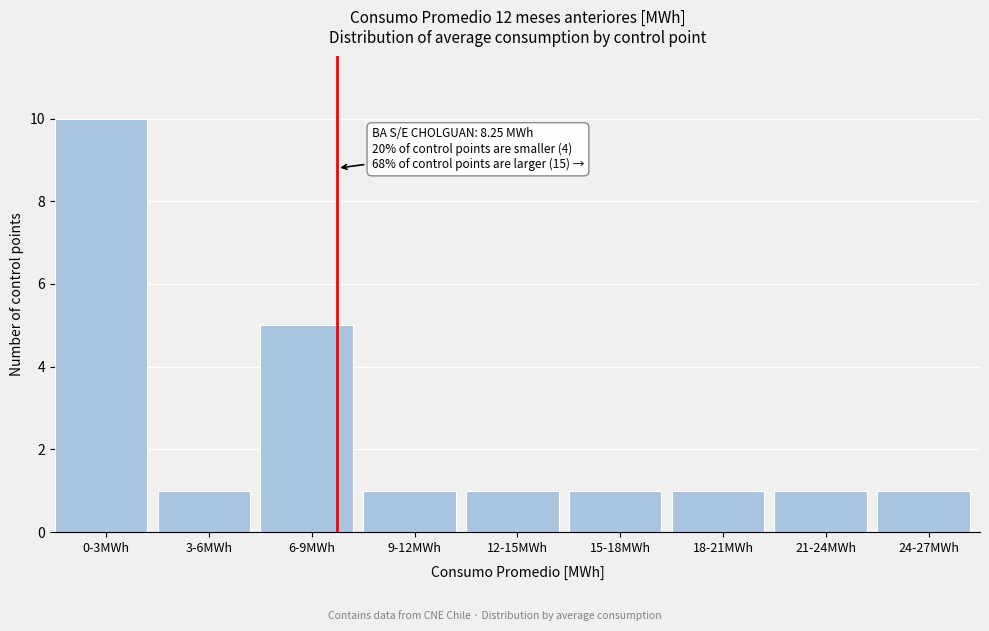

Reading right to left, transcribe all the data shown in this chart.

1	1	1	1	1	1	5	1	10